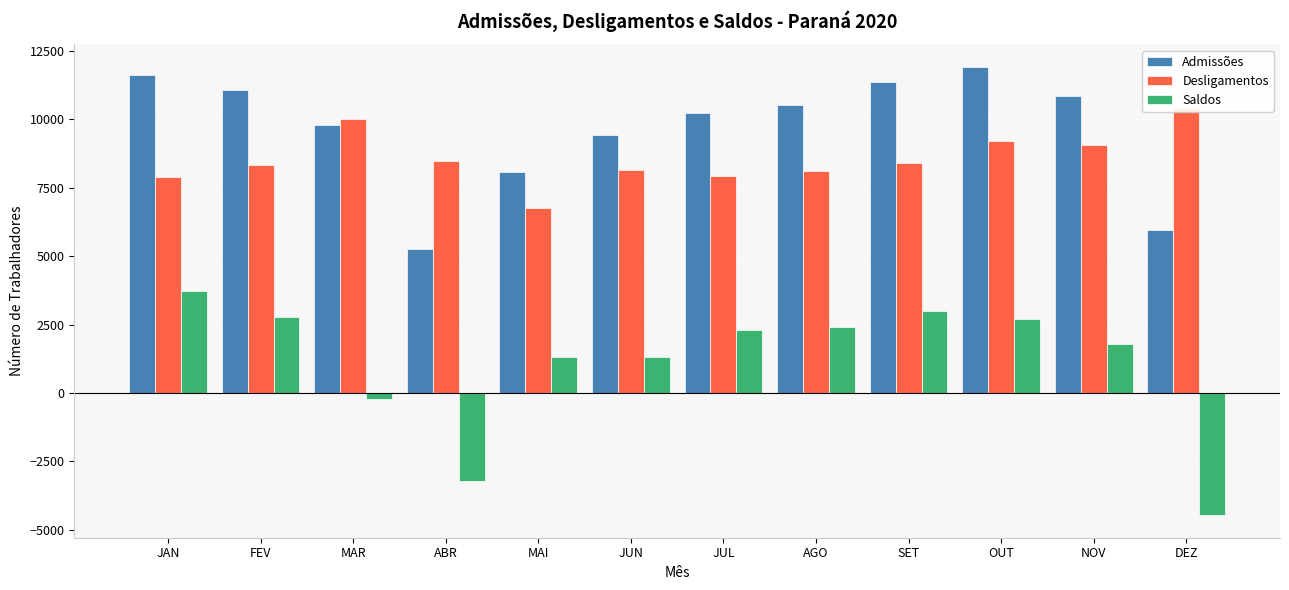

How many bars are there in total?

36